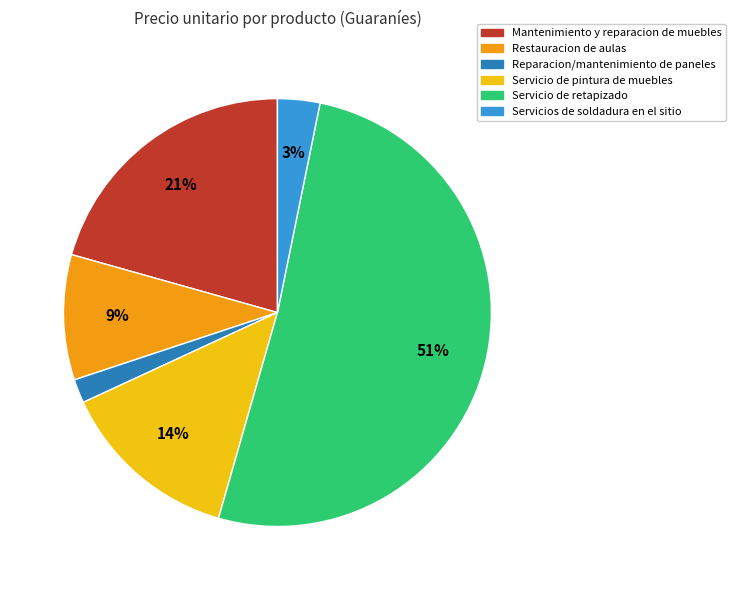

True or false: Servicios de soldadura en el sitio accounts for 18% of the total.

False